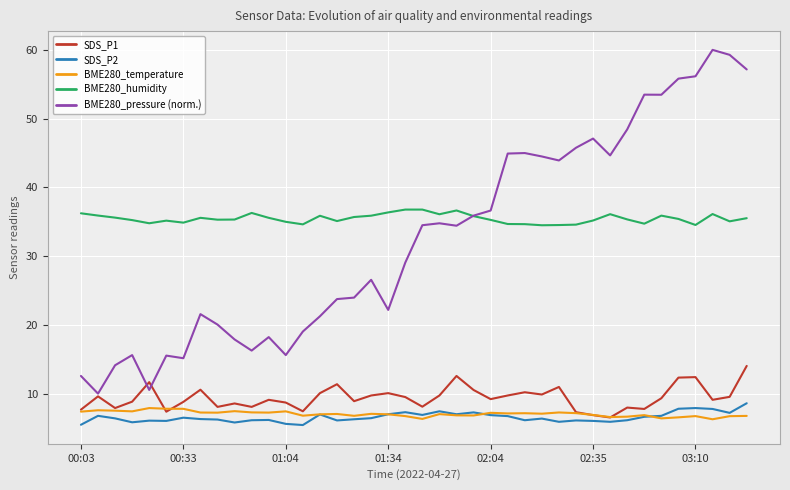

What is the maximum value for BME280_temperature?

7.9